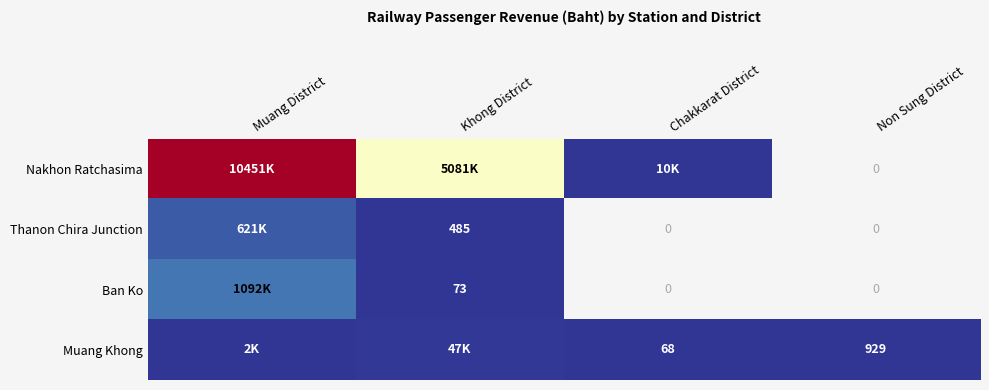

Is it true that Ban Ko equals 73 at Khong District?

True